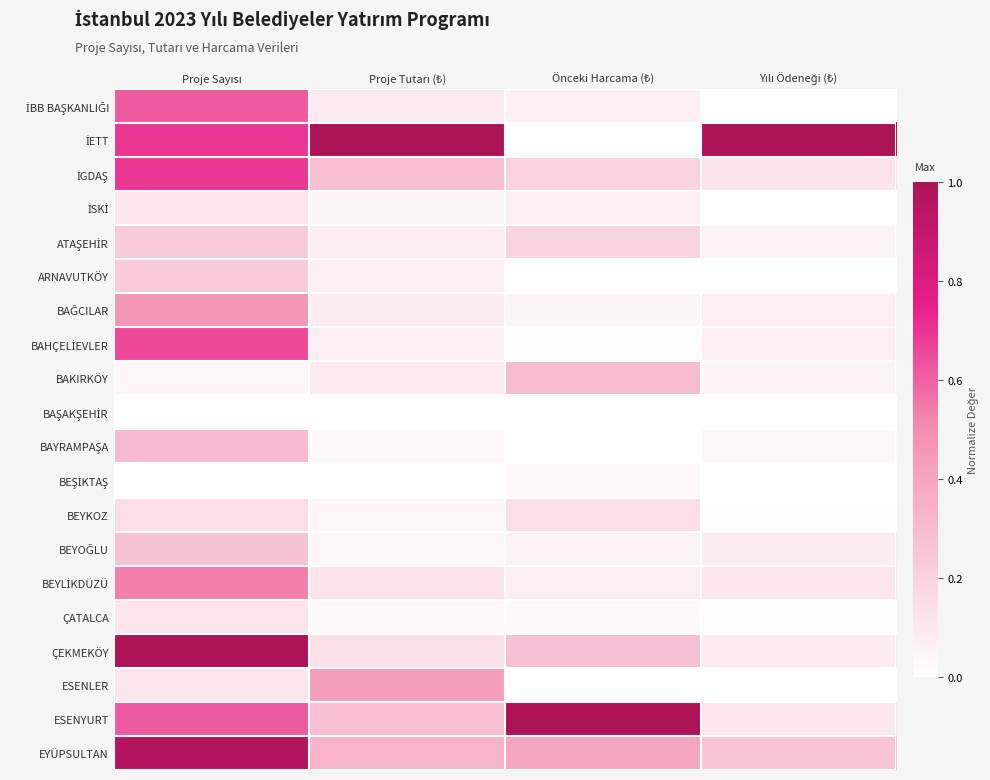

Between Proje Sayısı and Proje Tutarı (₺), which is larger?

Proje Sayısı